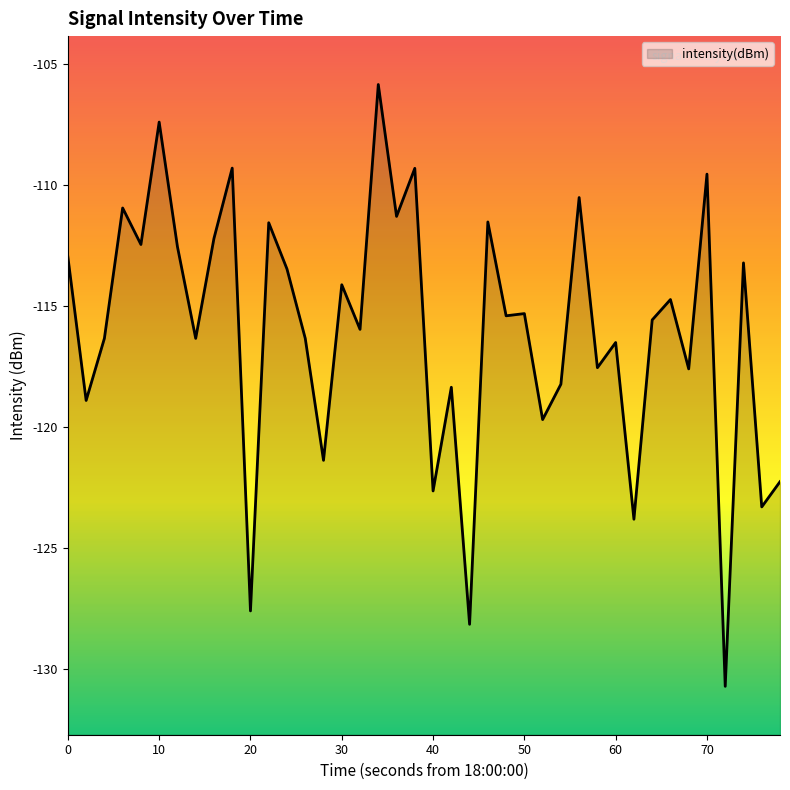

What value does the data have at 70?

-109.6